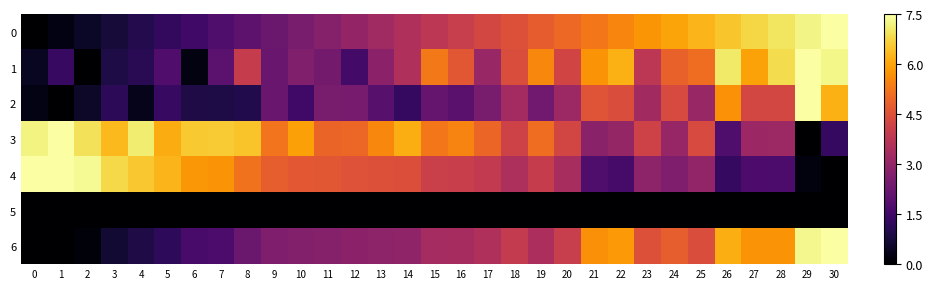

At which category is the sum across all series the highest?

29